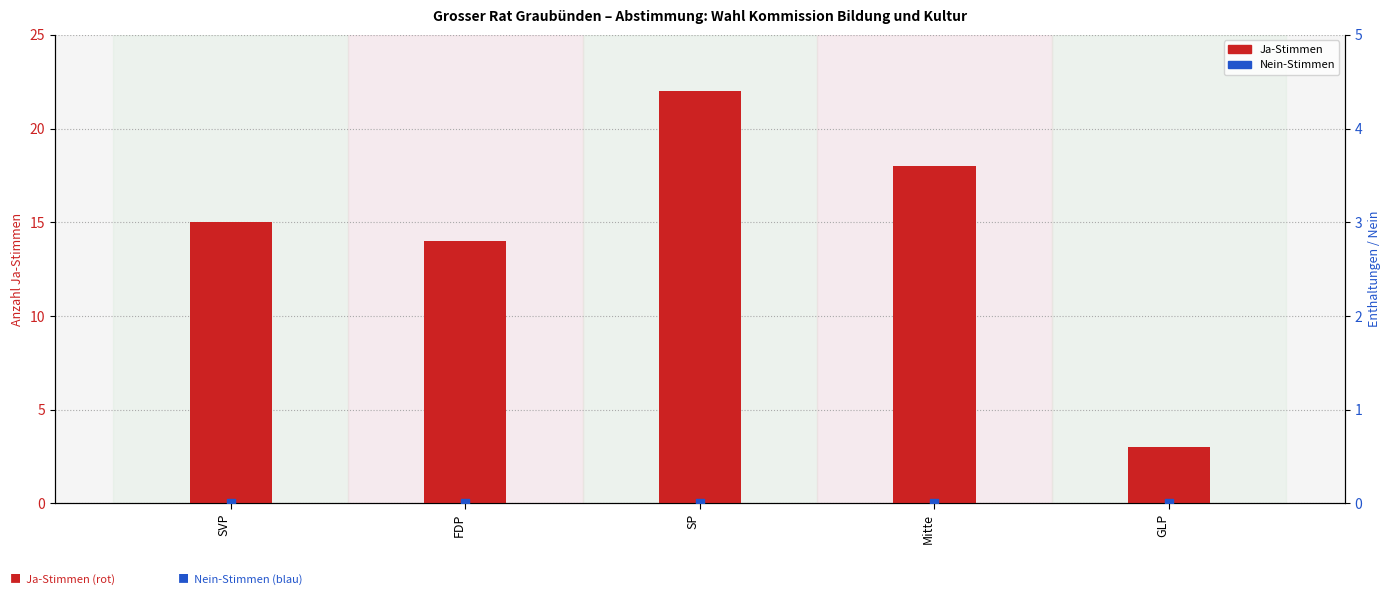

What are all the series names shown in the legend?

Ja, Nein